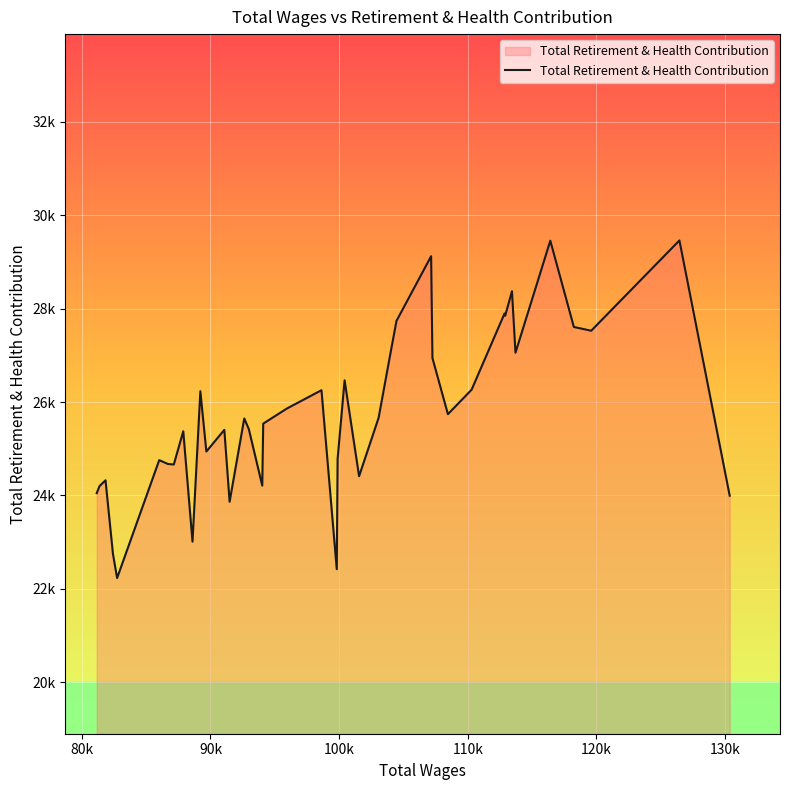

Does the chart display data point markers on the line(s)?

No